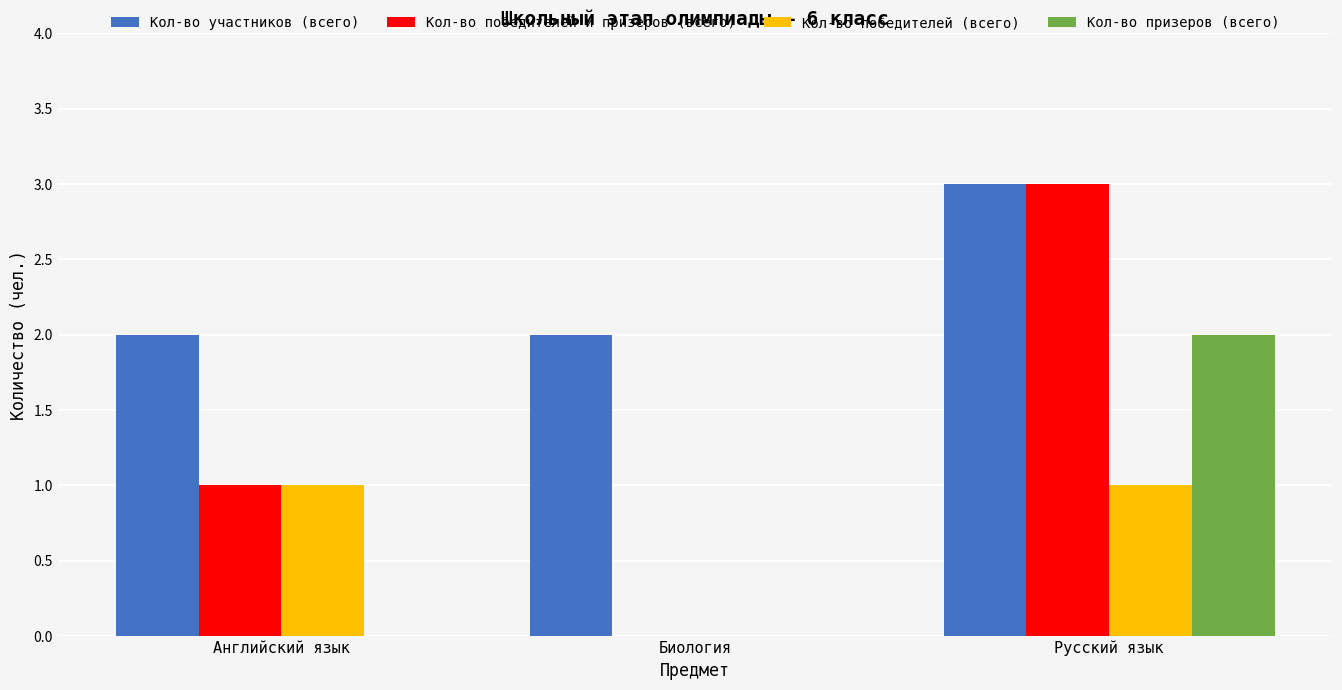

What is the sum of the Кол-во призеров (всего) values at Биология and Русский язык?

2